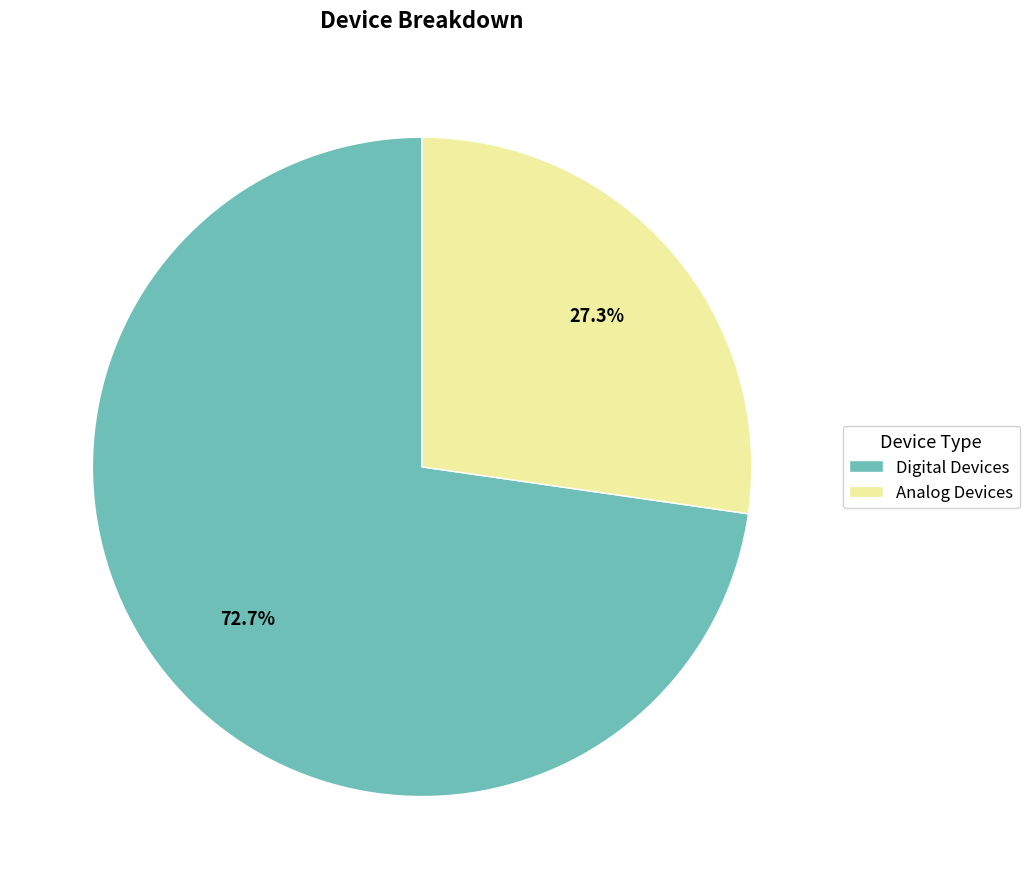

Which category has the biggest portion of the pie?

Digital Devices